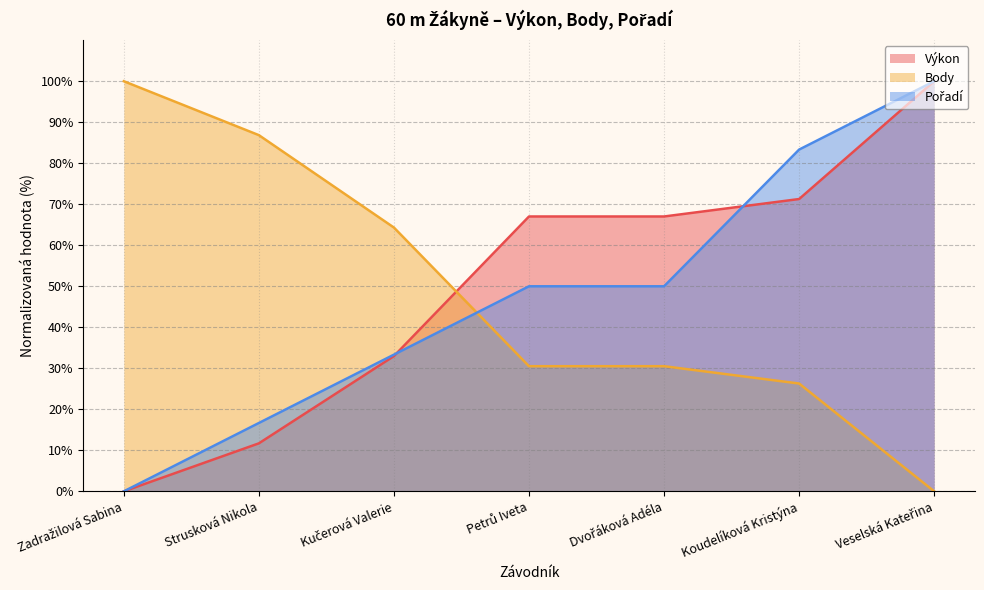

True or false: Výkon has more than 0 points higher than both neighbors.

False